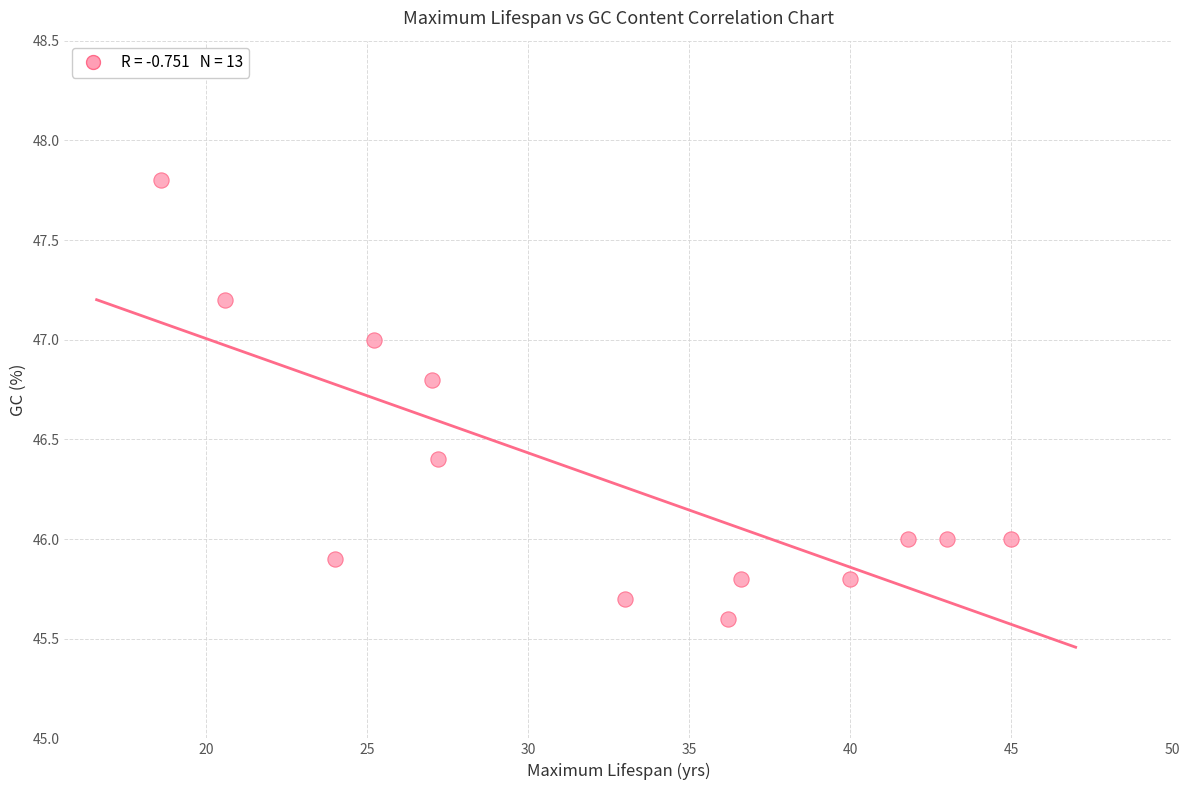

What is the range of Y values (max minus min)?

2.2